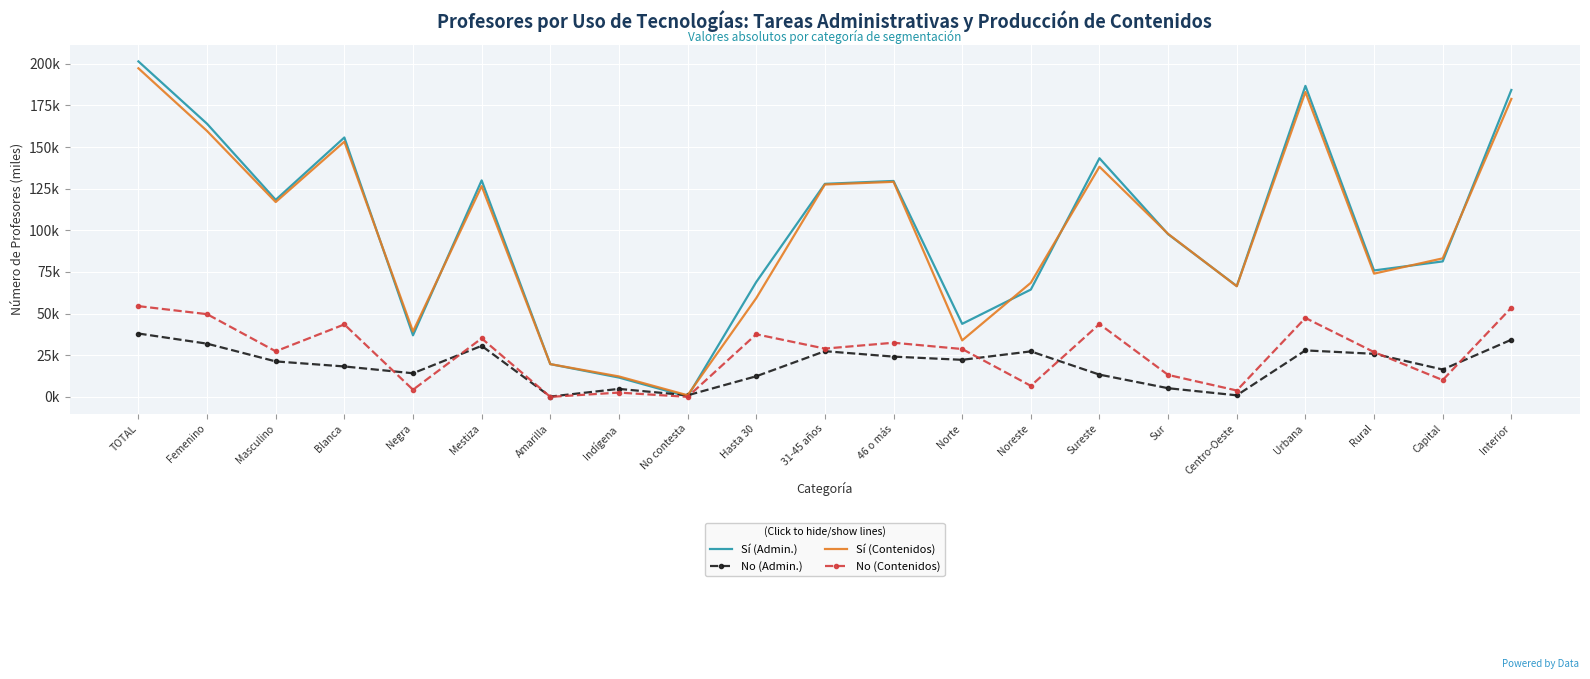

What are all the series names shown in the legend?

Sí (Admin.), No (Admin.), Sí (Contenidos), No (Contenidos)